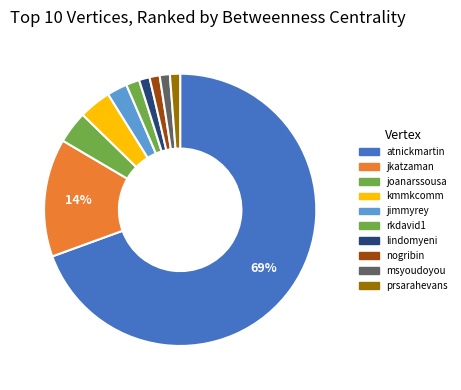

True or false: kmmkcomm accounts for 9% of the total.

False